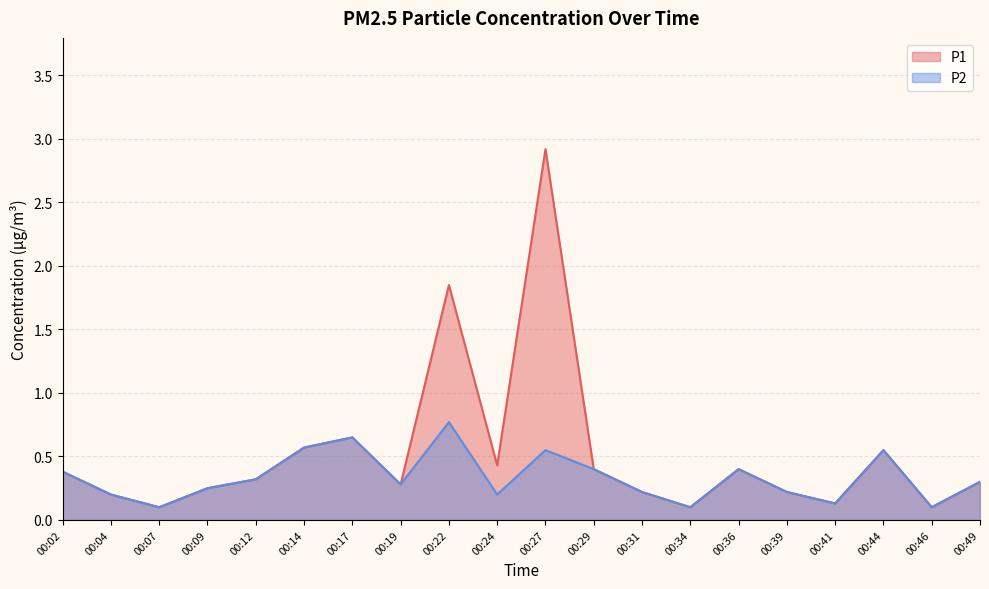

True or false: P2 and P1 intersect in this chart.

False